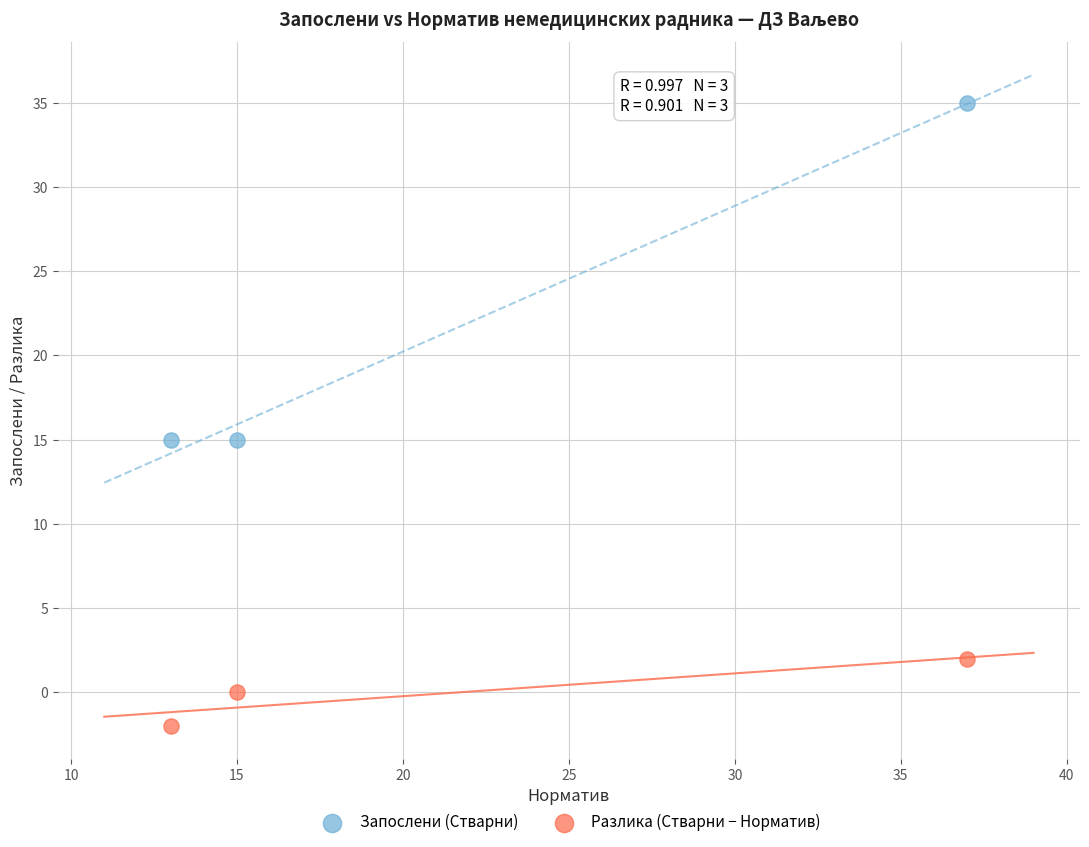

Which series reaches the minimum Y coordinate?

Разлика (Стварни − Норматив)